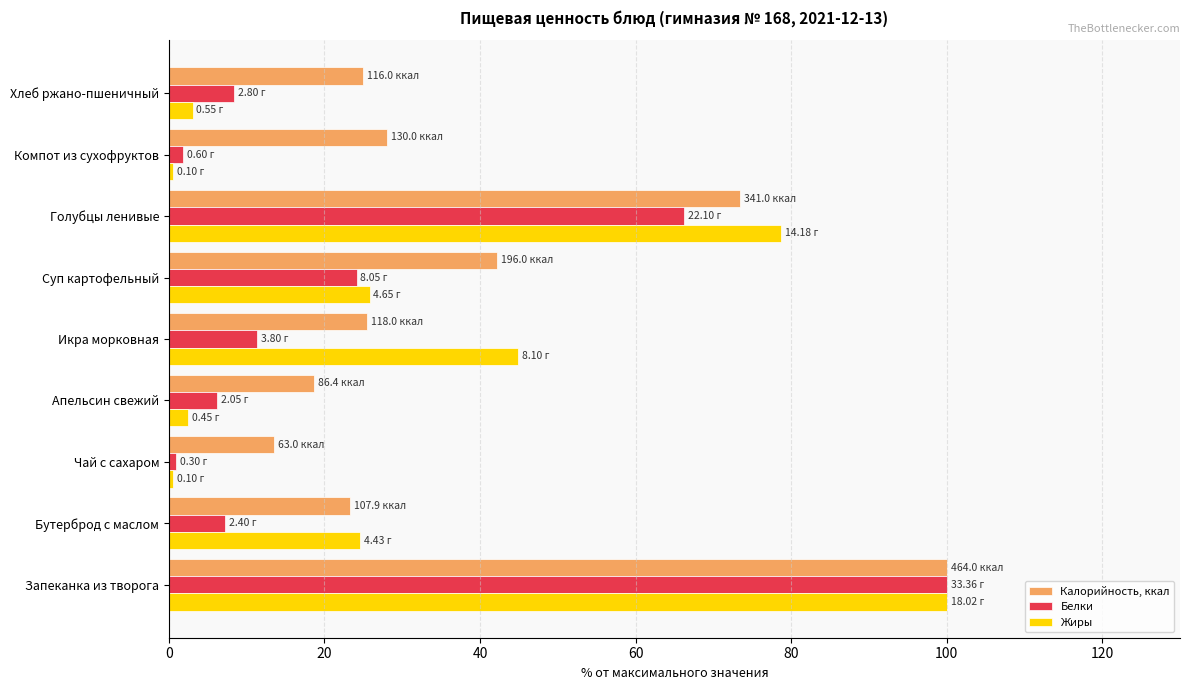

What is the difference between the second highest and second lowest values in the Белки series?

64.4